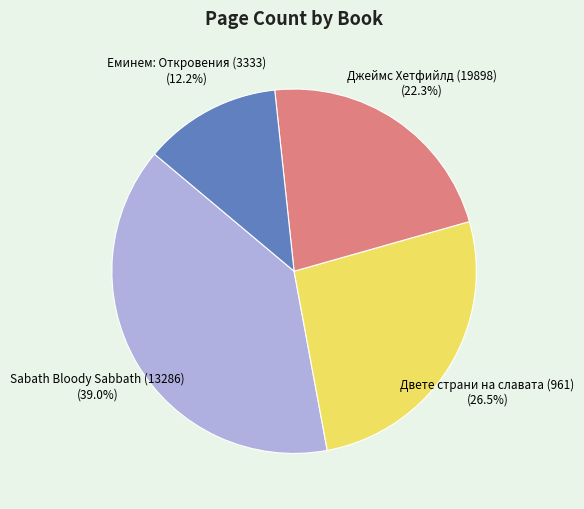

Does Еминем: Откровения (3333) represent more than half of the total?

No